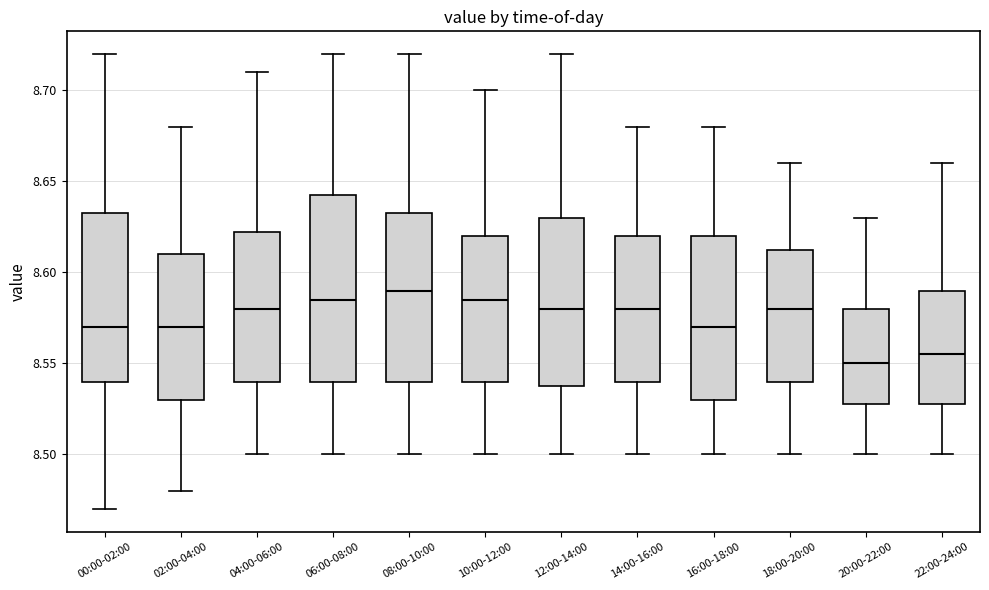

Reading left to right, transcribe this box plot: for each box, give where its median line is, the range the box spans, and where its two whiskers end, as read against the y-axis. The values are not printed on the chart, so give them approximately, as read against the axis.

00:00-02:00: median 8.570, box 8.540 to 8.635, whiskers 8.470 to 8.720
02:00-04:00: median 8.570, box 8.530 to 8.610, whiskers 8.480 to 8.680
04:00-06:00: median 8.580, box 8.540 to 8.625, whiskers 8.500 to 8.710
06:00-08:00: median 8.585, box 8.540 to 8.645, whiskers 8.500 to 8.720
08:00-10:00: median 8.590, box 8.540 to 8.635, whiskers 8.500 to 8.720
10:00-12:00: median 8.585, box 8.540 to 8.620, whiskers 8.500 to 8.700
12:00-14:00: median 8.580, box 8.540 to 8.630, whiskers 8.500 to 8.720
14:00-16:00: median 8.580, box 8.540 to 8.620, whiskers 8.500 to 8.680
16:00-18:00: median 8.570, box 8.530 to 8.620, whiskers 8.500 to 8.680
18:00-20:00: median 8.580, box 8.540 to 8.615, whiskers 8.500 to 8.660
20:00-22:00: median 8.550, box 8.530 to 8.580, whiskers 8.500 to 8.630
22:00-24:00: median 8.555, box 8.530 to 8.590, whiskers 8.500 to 8.660